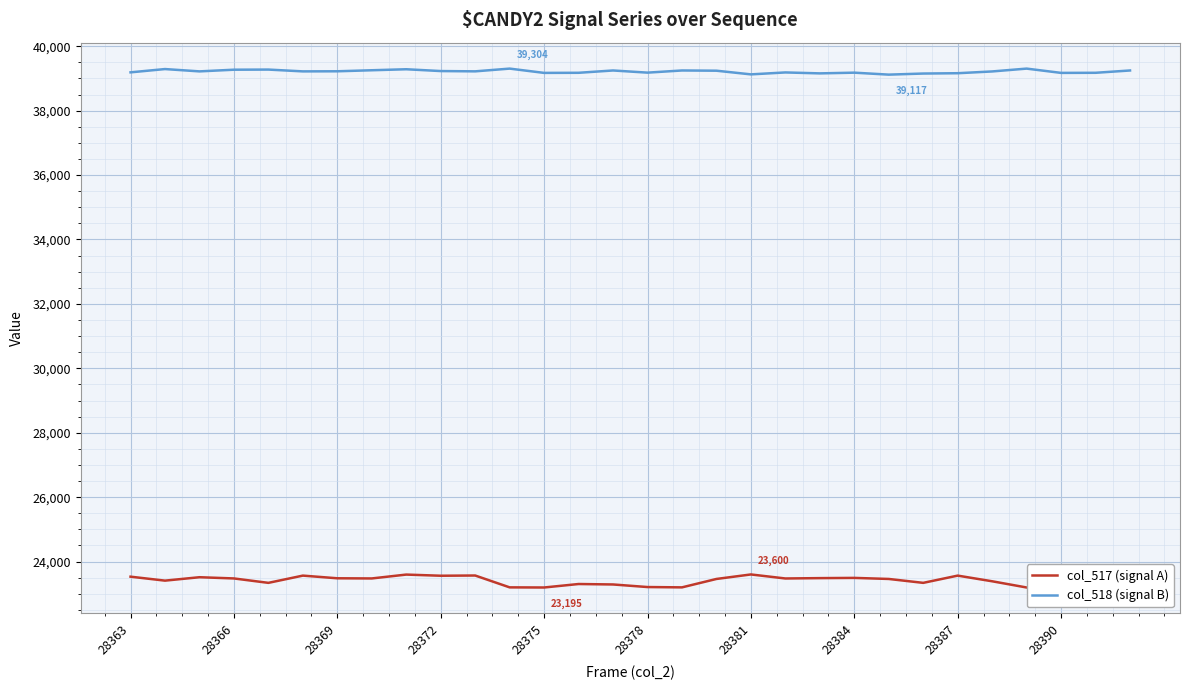

How many series are shown in this chart?

2